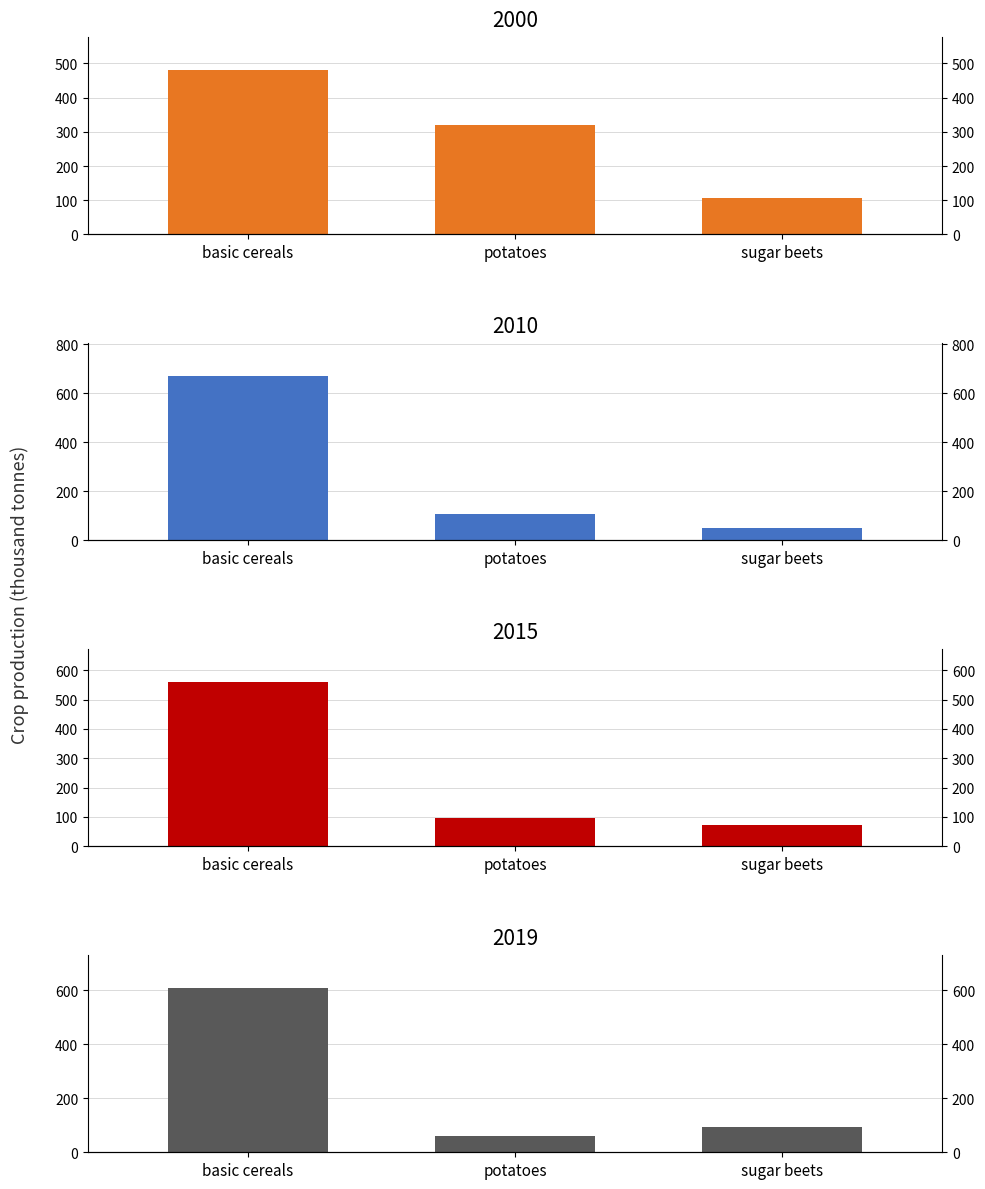

What is the label of the 3rd bar from the left?

sugar beets